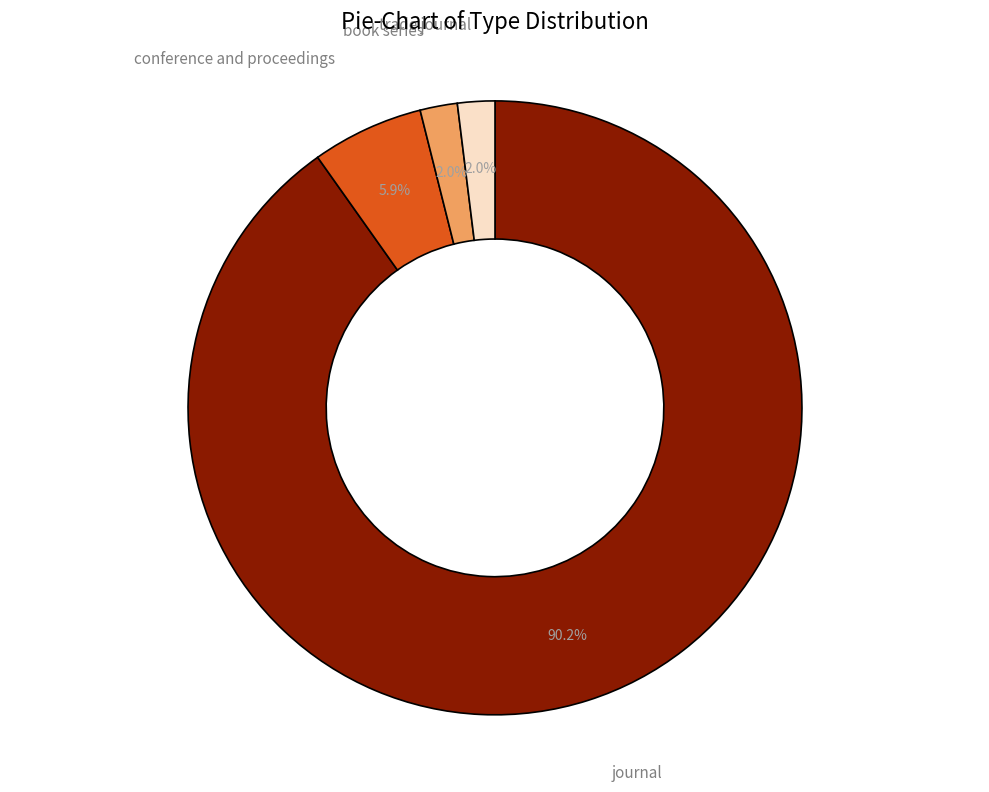

To the nearest percent, what is the difference between the journal and conference and proceedings slice percentages?

84%